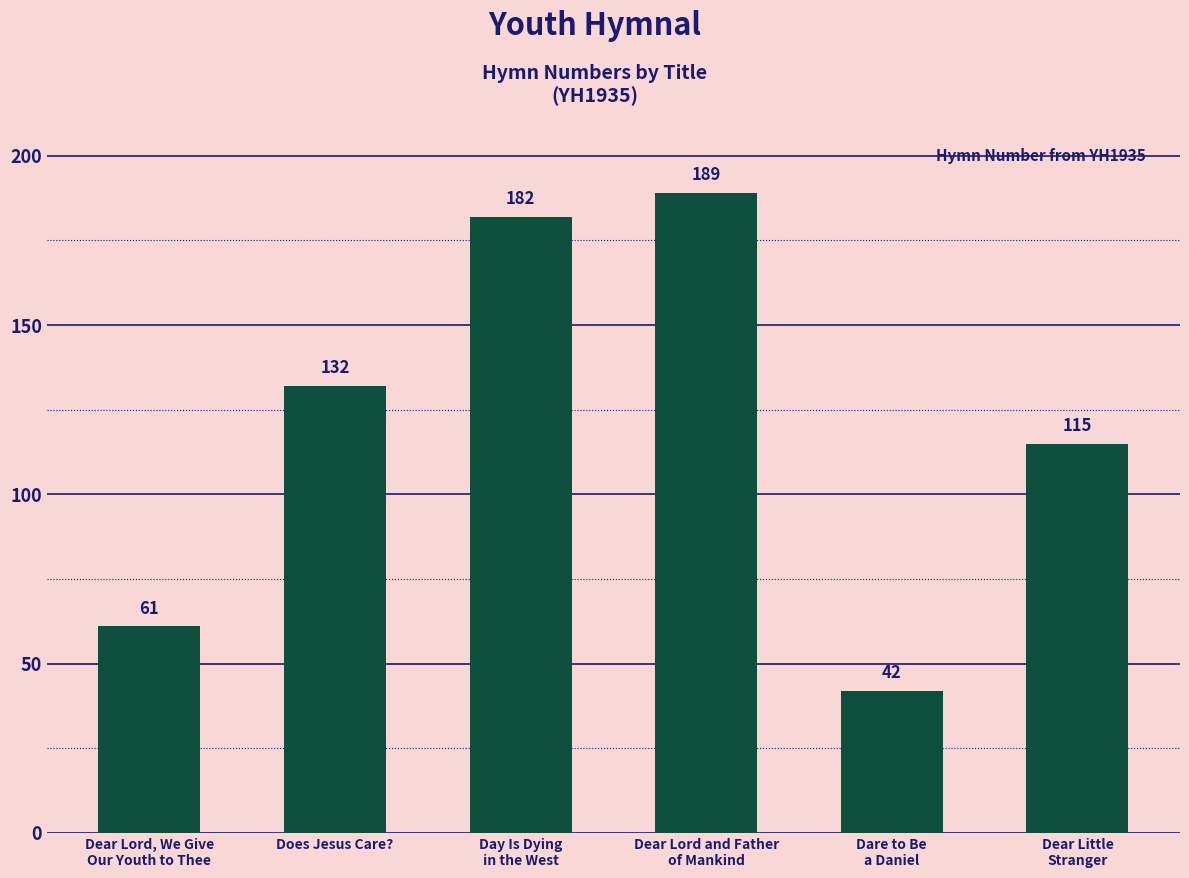

Count the number of categories in the chart.

6